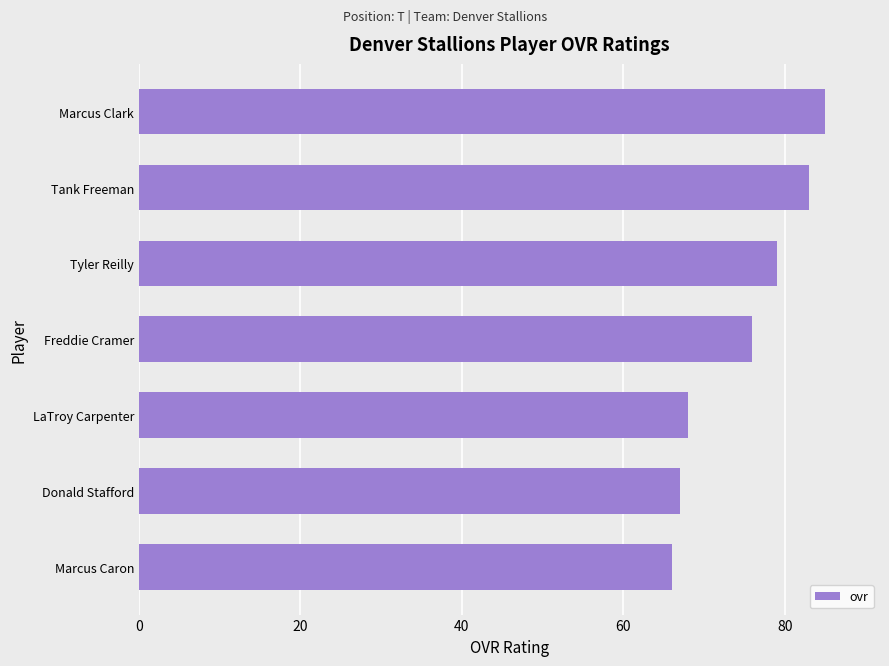

Reading bottom to top, transcribe all the data shown in this chart.

Marcus Caron=66	Donald Stafford=67	LaTroy Carpenter=68	Freddie Cramer=76	Tyler Reilly=79	Tank Freeman=83	Marcus Clark=85